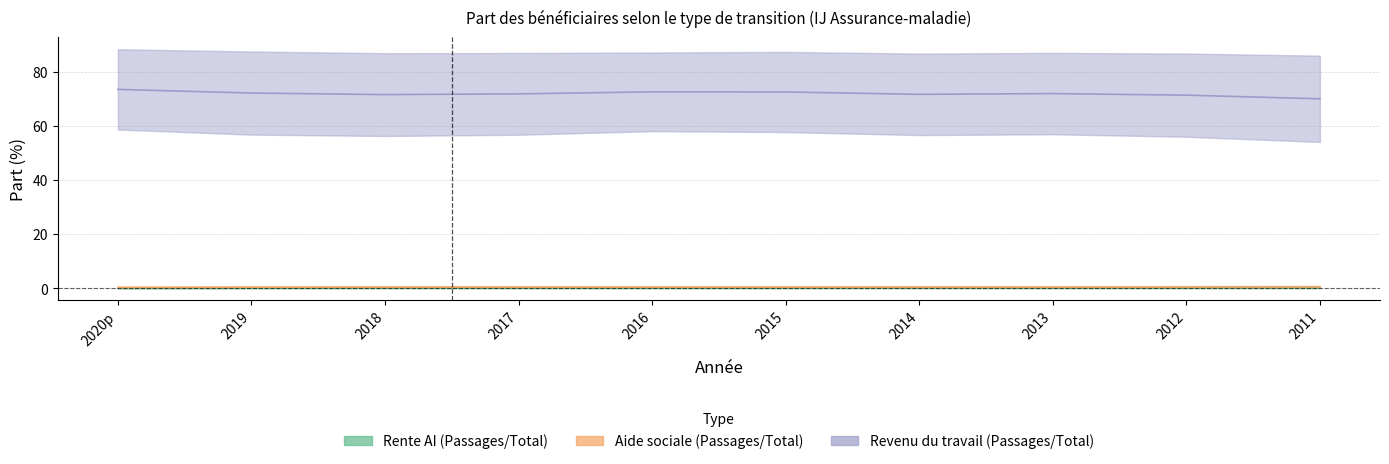

How many interior local peaks does the Rente AI - Passages series have?

2